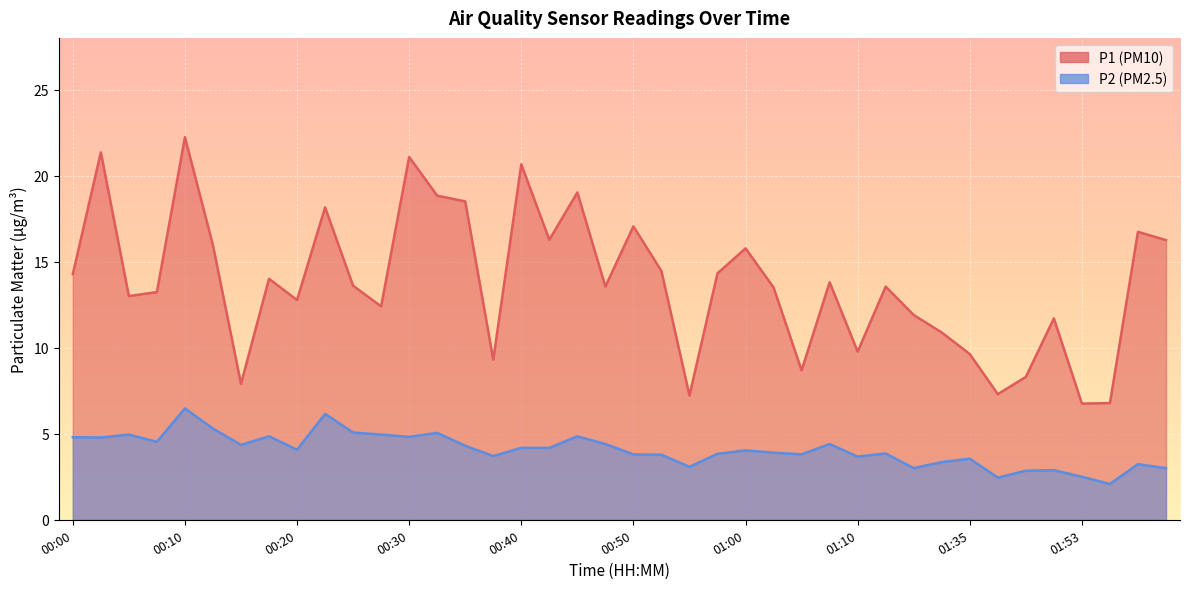

At how many categories does at least one series exceed 12?

27